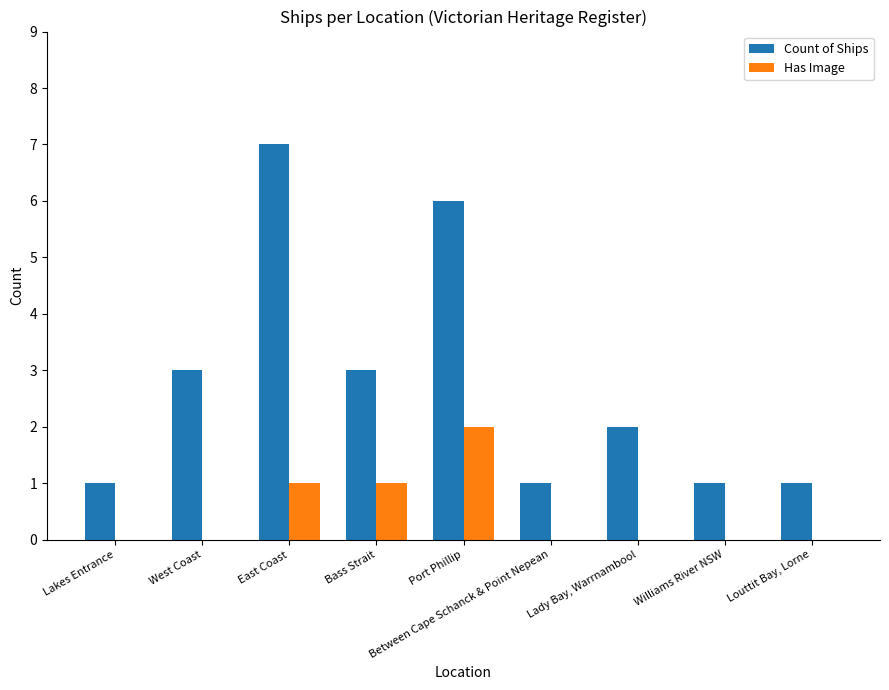

What are all the series names shown in the legend?

Count of Ships, Has Image